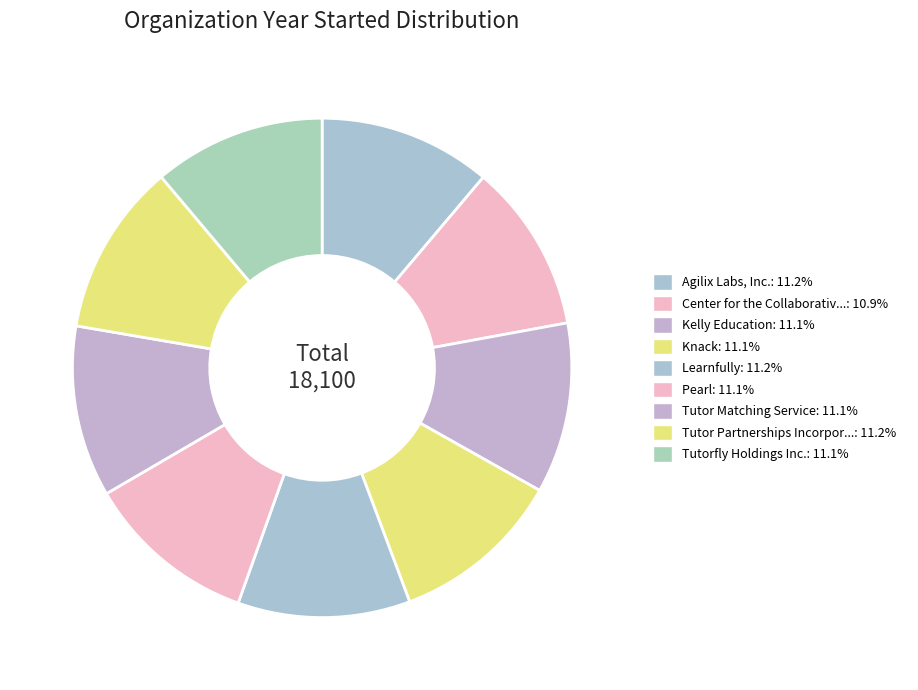

Count the number of slices in the pie.

9